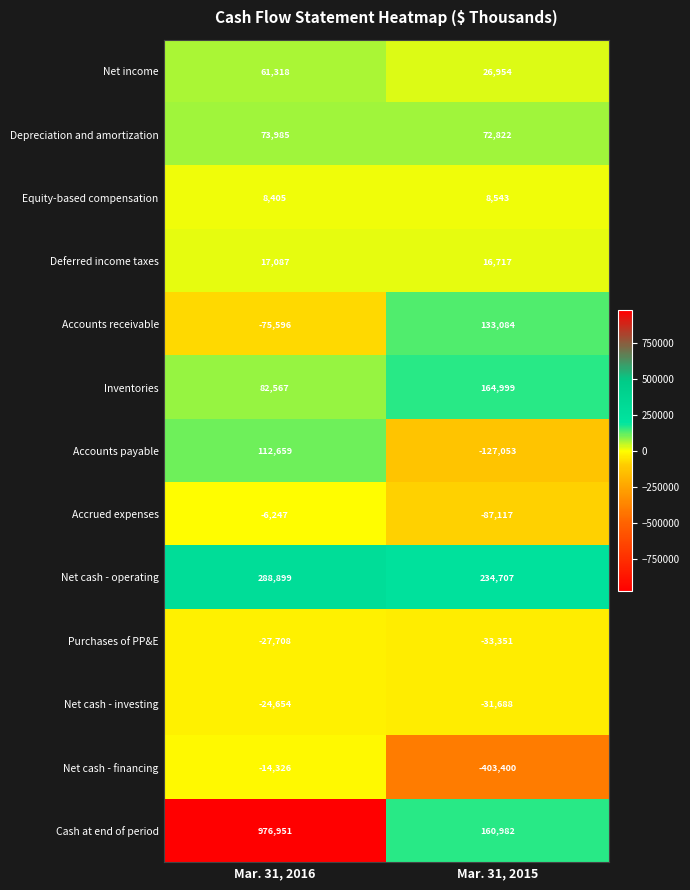

Reading right to left, extract all data points from this chart.

Net income: Mar. 31, 2015=26954	Mar. 31, 2016=61318
Depreciation and amortization: Mar. 31, 2015=72822	Mar. 31, 2016=73985
Equity-based compensation: Mar. 31, 2015=8543	Mar. 31, 2016=8405
Deferred income taxes: Mar. 31, 2015=16717	Mar. 31, 2016=17087
Accounts receivable: Mar. 31, 2015=133084	Mar. 31, 2016=-75596
Inventories: Mar. 31, 2015=164999	Mar. 31, 2016=82567
Accounts payable: Mar. 31, 2015=-127053	Mar. 31, 2016=112659
Accrued expenses: Mar. 31, 2015=-87117	Mar. 31, 2016=-6247
Net cash - operating: Mar. 31, 2015=234707	Mar. 31, 2016=288899
Purchases of PP&E: Mar. 31, 2015=-33351	Mar. 31, 2016=-27708
Net cash - investing: Mar. 31, 2015=-31688	Mar. 31, 2016=-24654
Net cash - financing: Mar. 31, 2015=-403400	Mar. 31, 2016=-14326
Cash at end of period: Mar. 31, 2015=160982	Mar. 31, 2016=976951